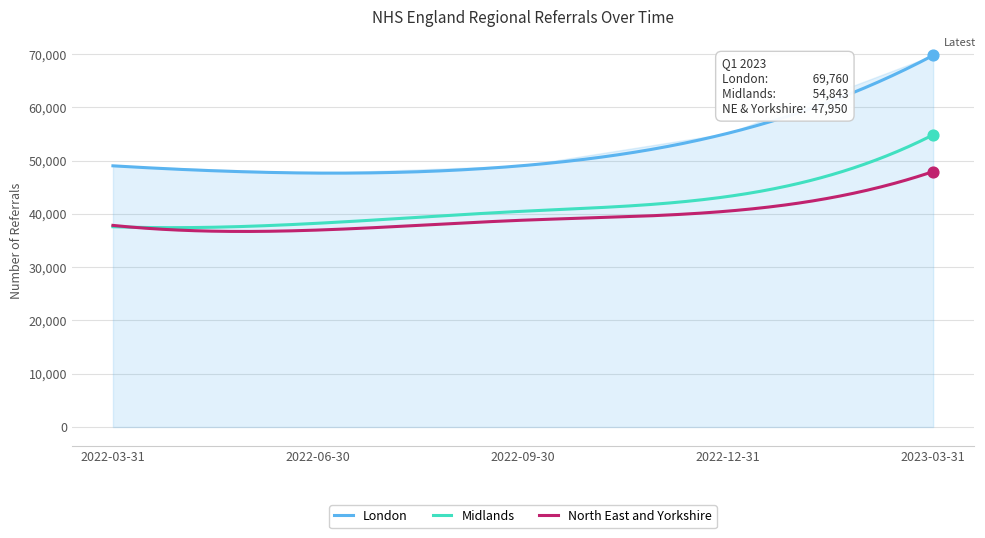

Which series contains the lowest Y value?

North East and Yorkshire